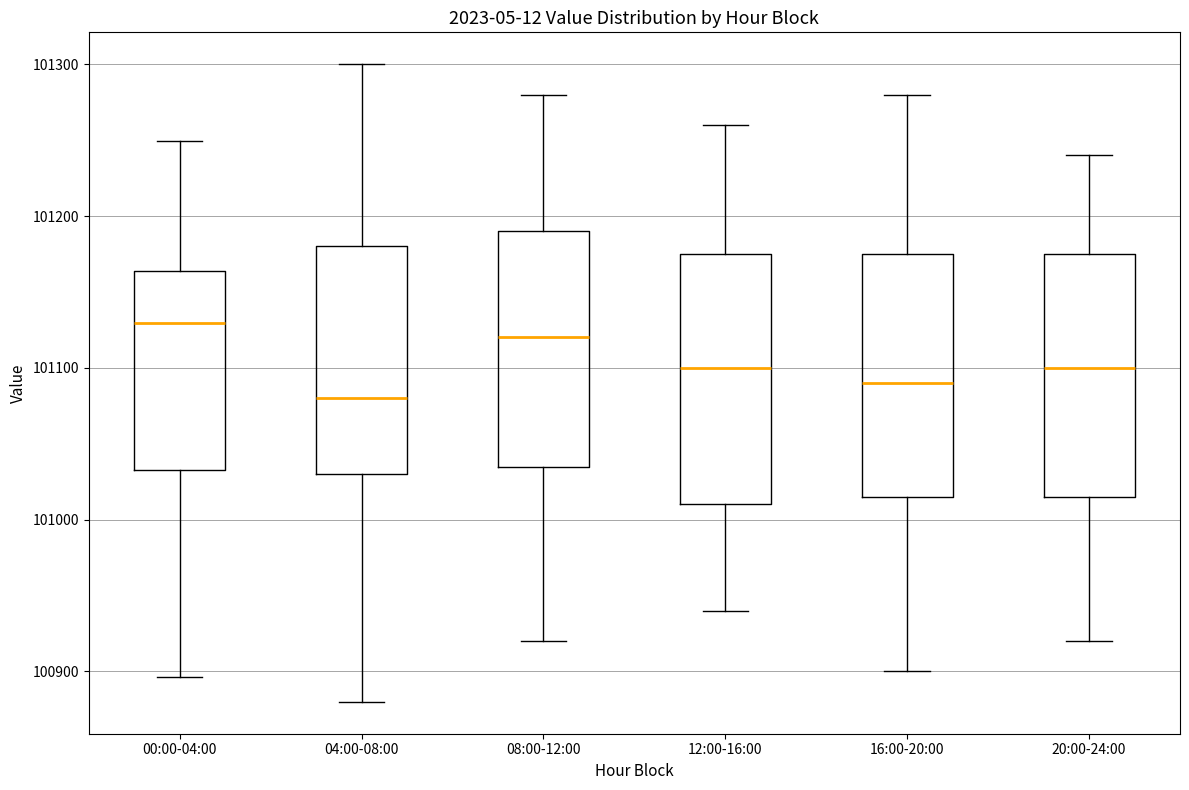

Reading left to right, transcribe this box plot: for each box, give where its median line is, the range the box spans, and where its two whiskers end, as read against the y-axis. The values are not printed on the chart, so give them approximately, as read against the axis.

00:00-04:00: median 101130, box 101030 to 101160, whiskers 100900 to 101250
04:00-08:00: median 101080, box 101030 to 101180, whiskers 100880 to 101300
08:00-12:00: median 101120, box 101040 to 101190, whiskers 100920 to 101280
12:00-16:00: median 101100, box 101010 to 101180, whiskers 100940 to 101260
16:00-20:00: median 101090, box 101020 to 101180, whiskers 100900 to 101280
20:00-24:00: median 101100, box 101020 to 101180, whiskers 100920 to 101240